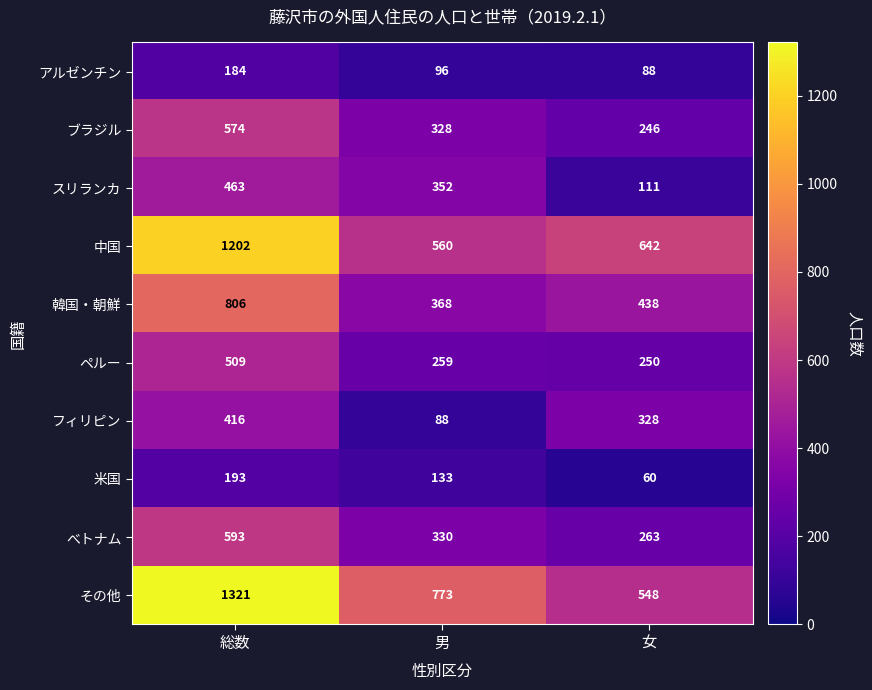

Count the number of categories in the chart.

3